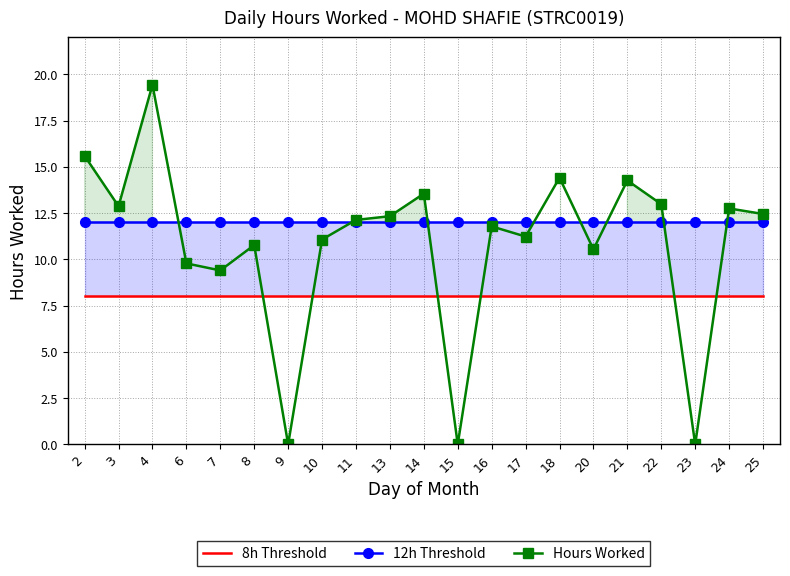

At how many categories does at least one series exceed 17?

1